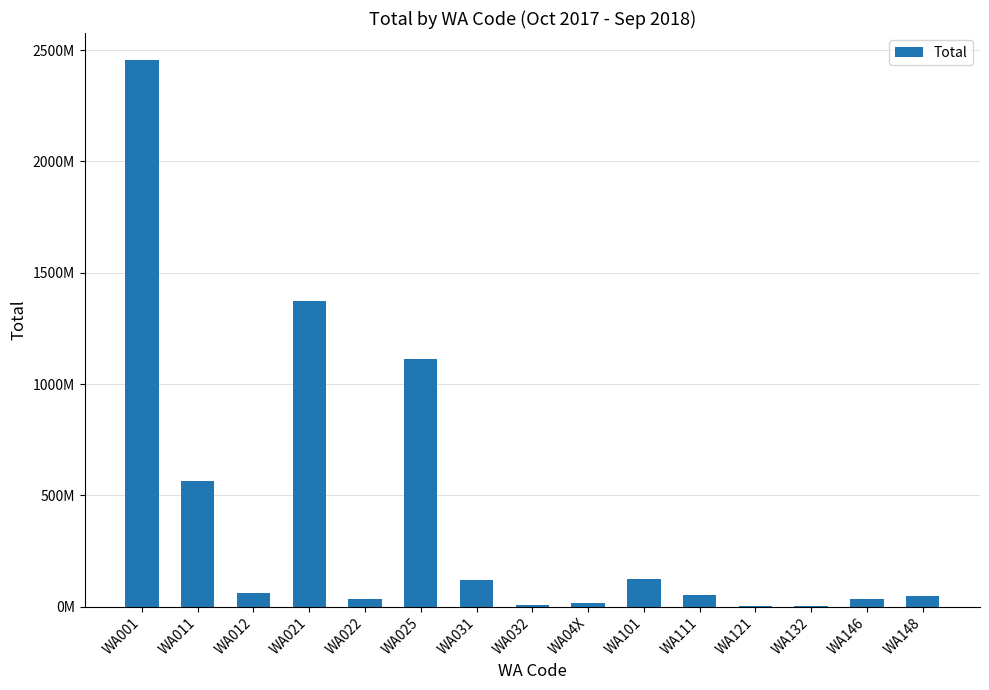

What is the label of the 2nd bar from the right?

WA146